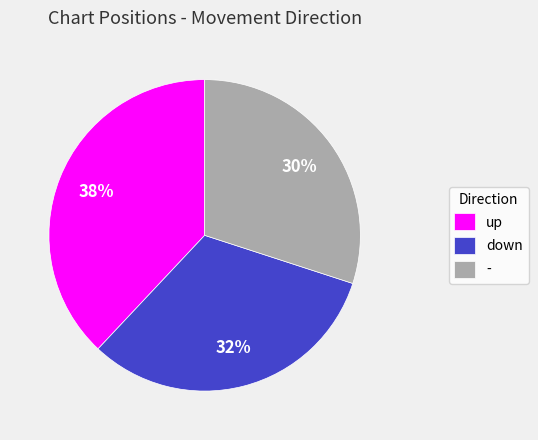

To the nearest percent, what is the difference between the - and down slice percentages?

2%